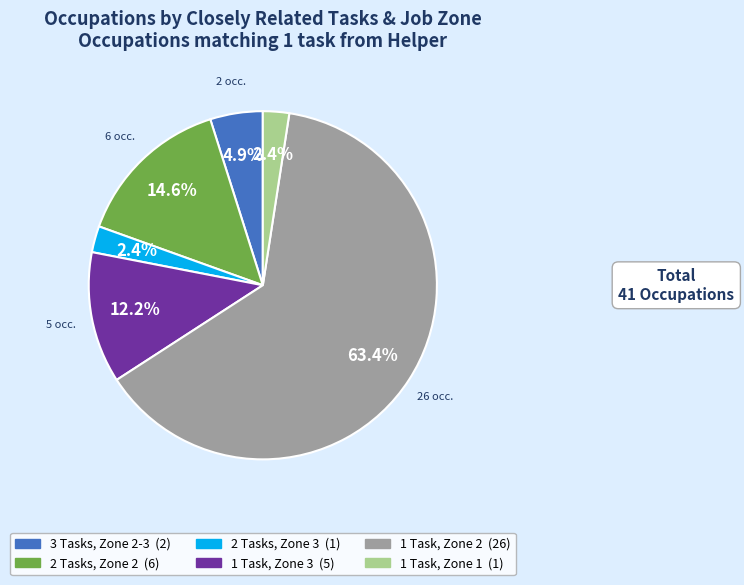

Does any single category account for the majority?

Yes